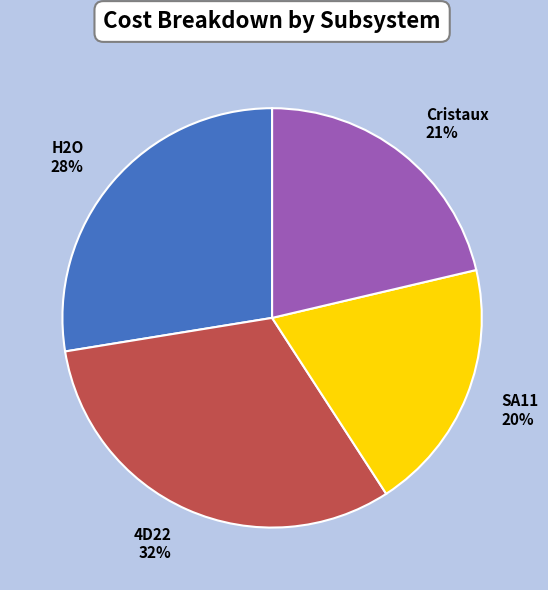

To the nearest percent, what is the average slice percentage?

25%